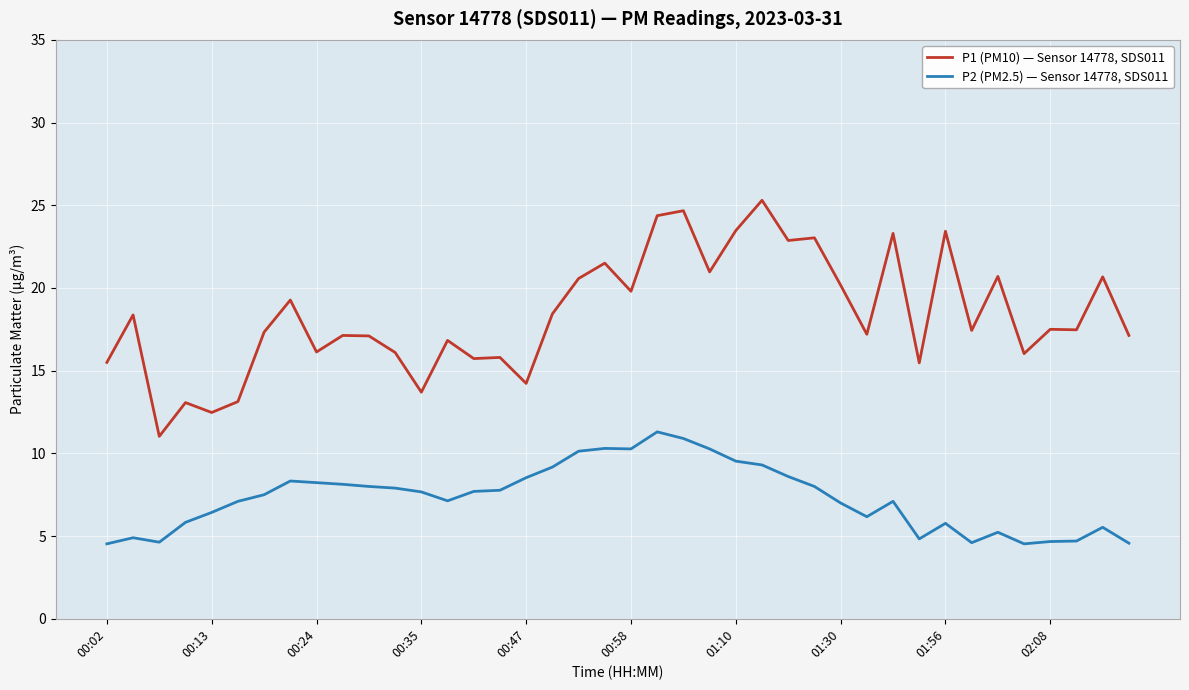

Which series has the largest range (max minus min)?

P1 (PM10) — Sensor 14778, SDS011